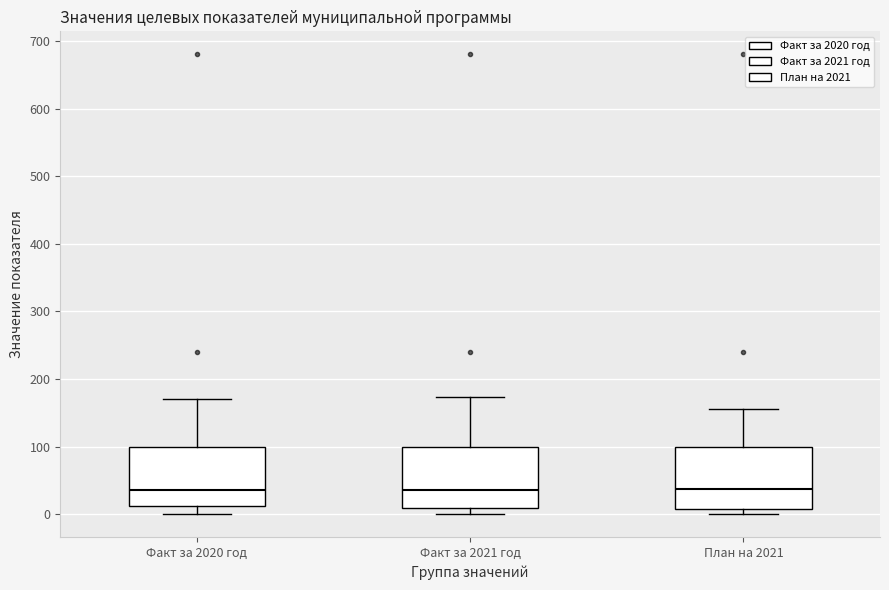

Reading left to right, read every box against the y-axis: the position of its median line, the range the box covers, and the ends of its whiskers. The values are not printed on the chart, so give them approximately, as read against the axis.

Факт за 2020 год: median 40, box 10 to 100, whiskers 0 to 170
Факт за 2021 год: median 40, box 10 to 100, whiskers 0 to 170
План на 2021: median 40, box 10 to 100, whiskers 0 to 160